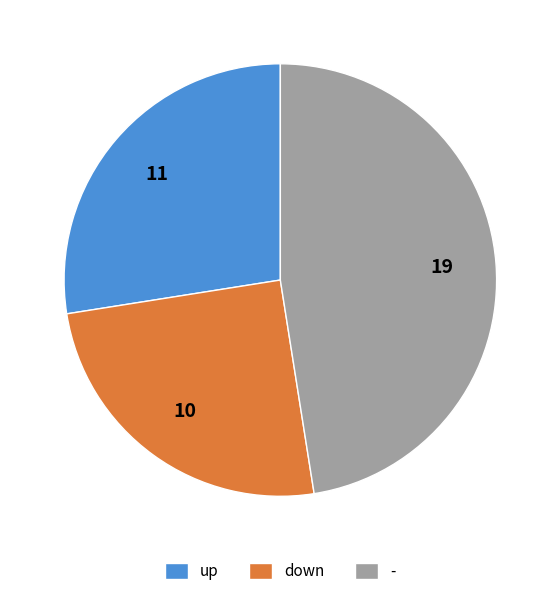

Between down and up, which is larger?

up